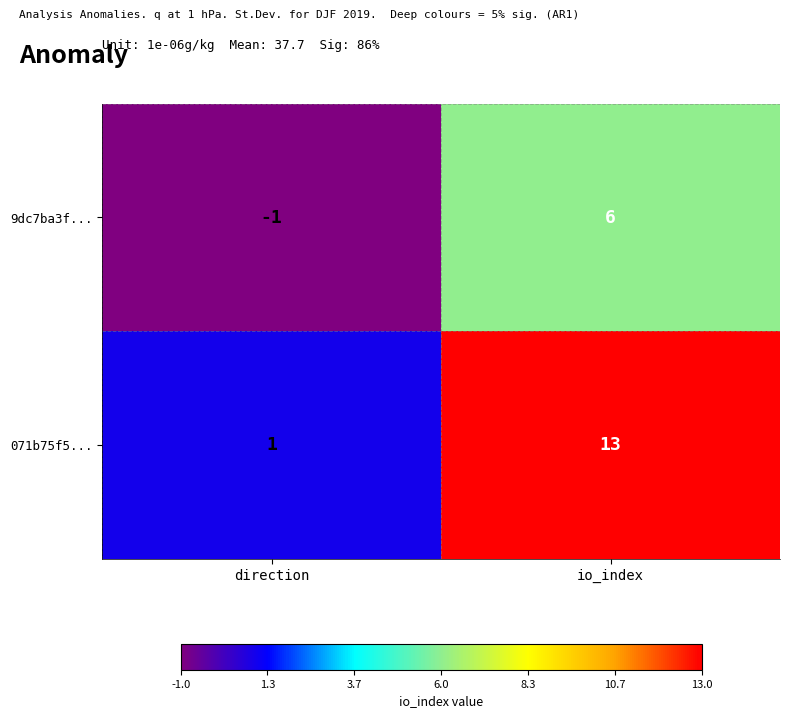

At which category does the chart reach its peak across all series?

io_index